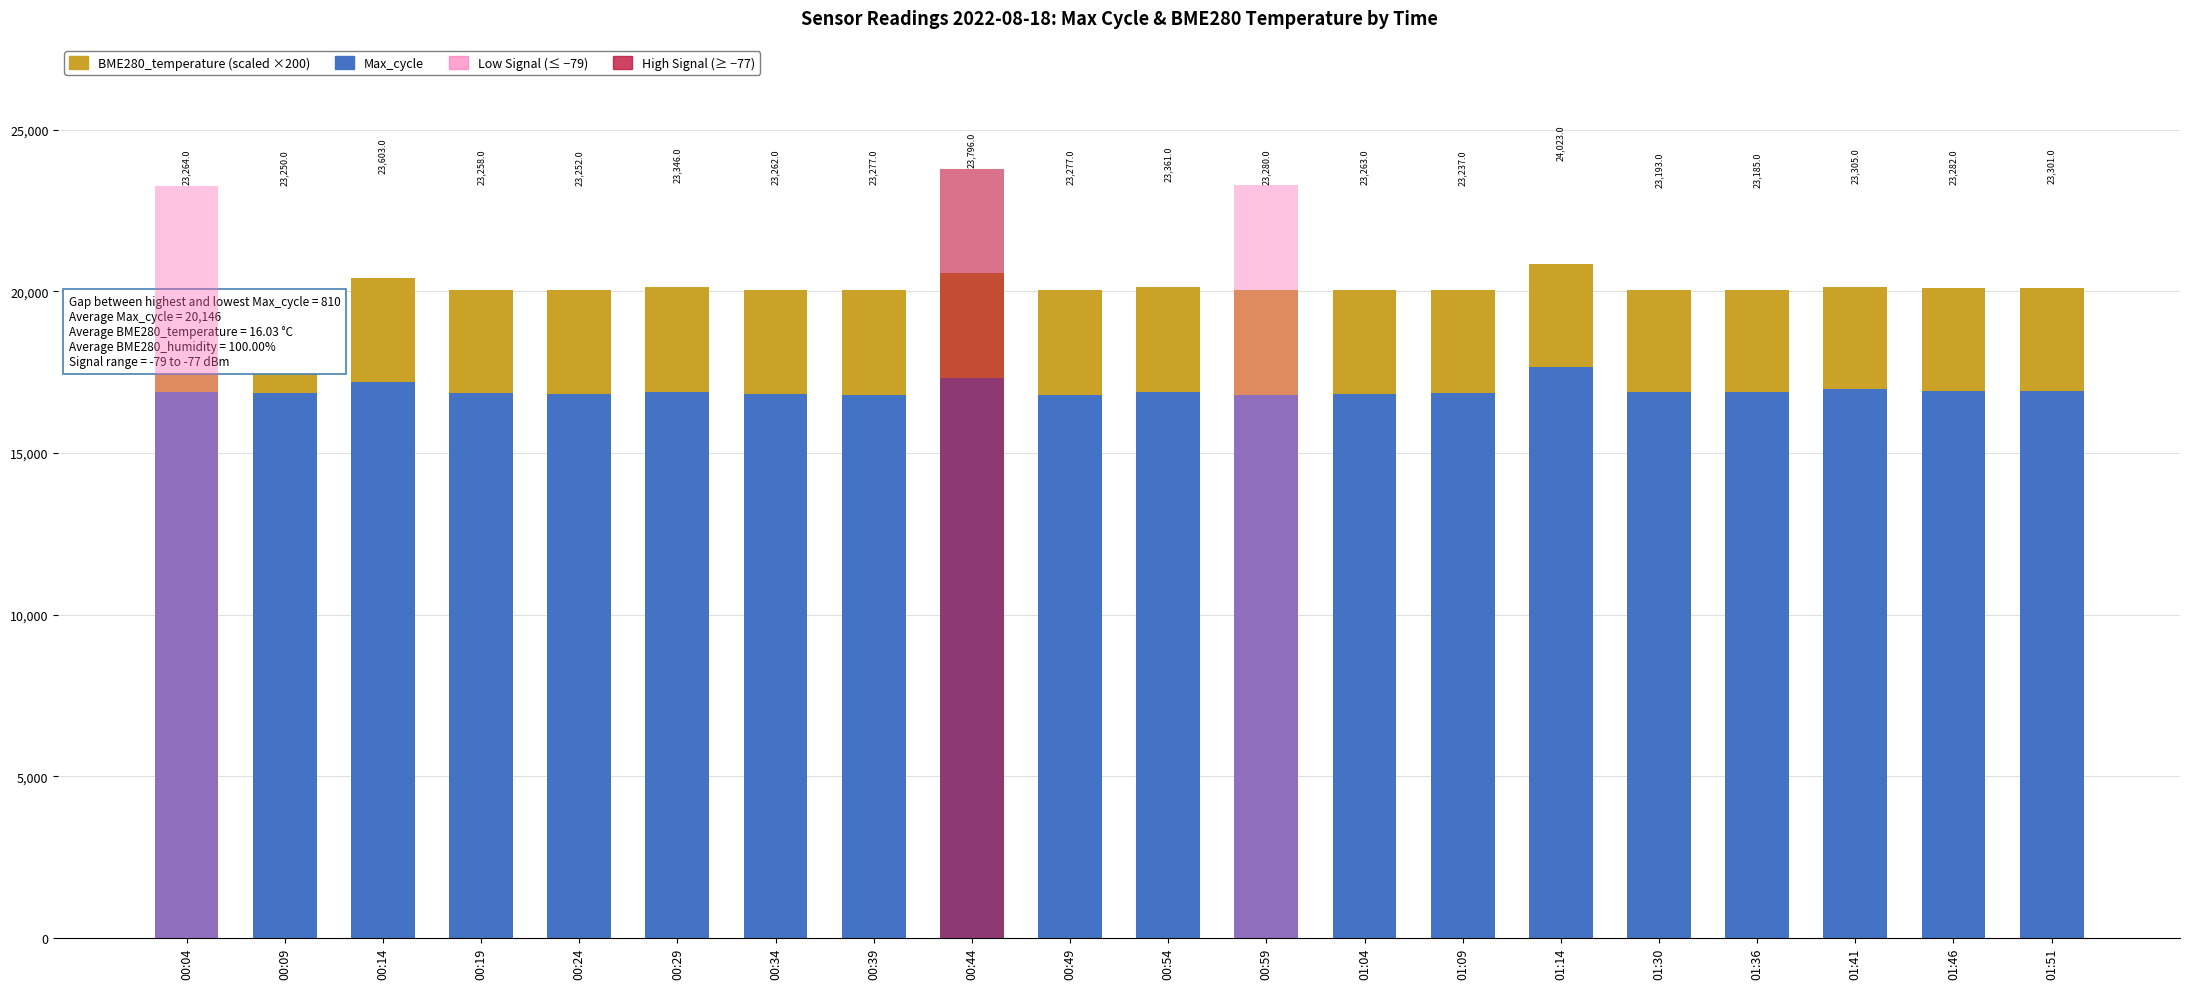

What is the label of the 12th bar from the right?

00:44